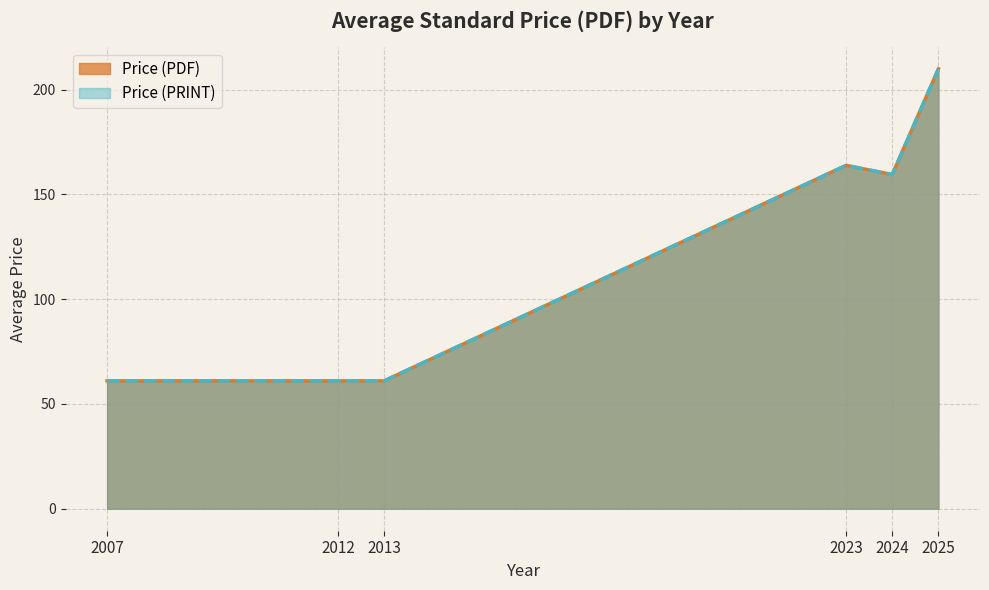

Does the chart display data point markers on the line(s)?

No